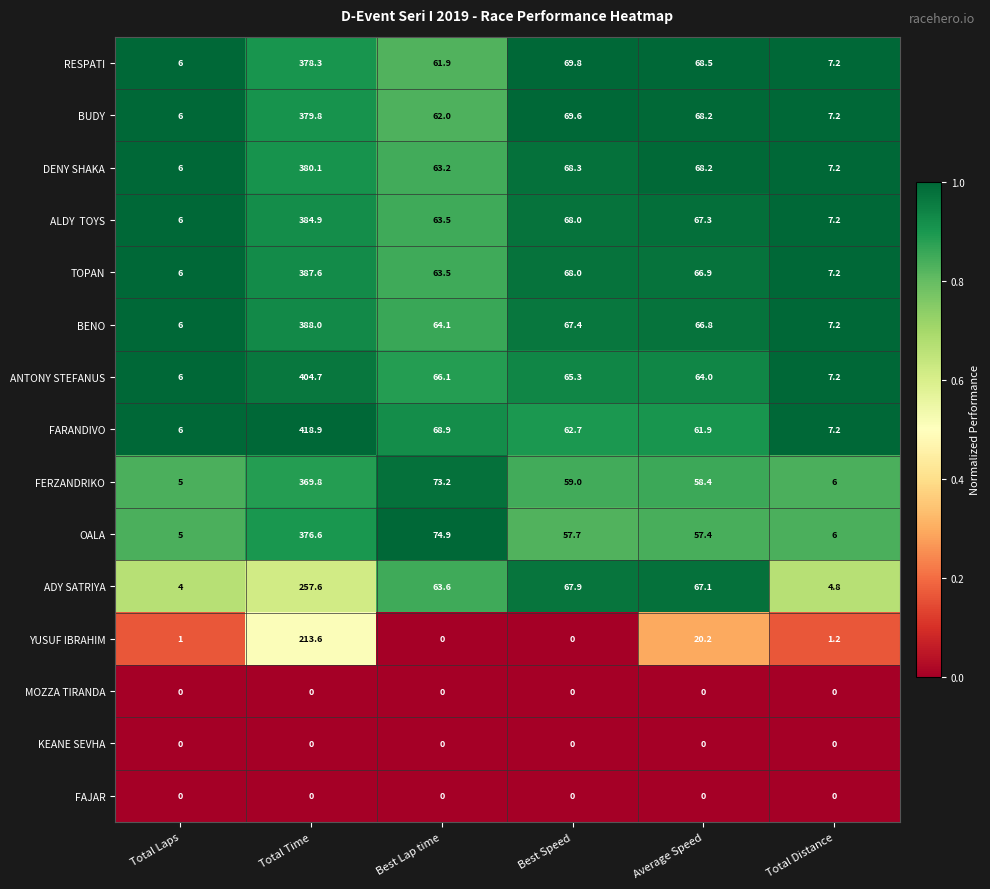

List the labels in order of ADY SATRIYA value, largest first.

Total Time, Best Speed, Average Speed, Best Lap time, Total Distance, Total Laps